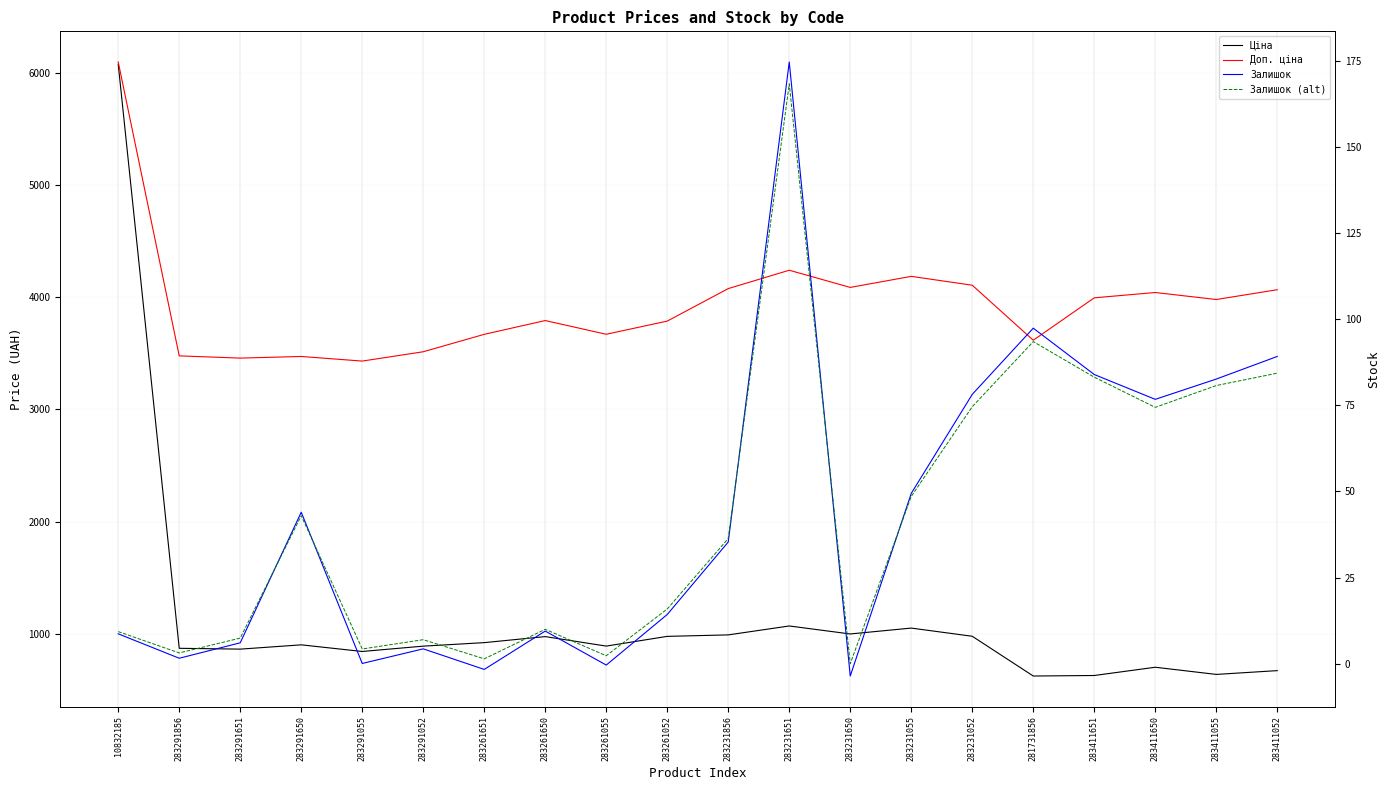

True or false: Ціна has a value of 979.1 at 283231052.

True